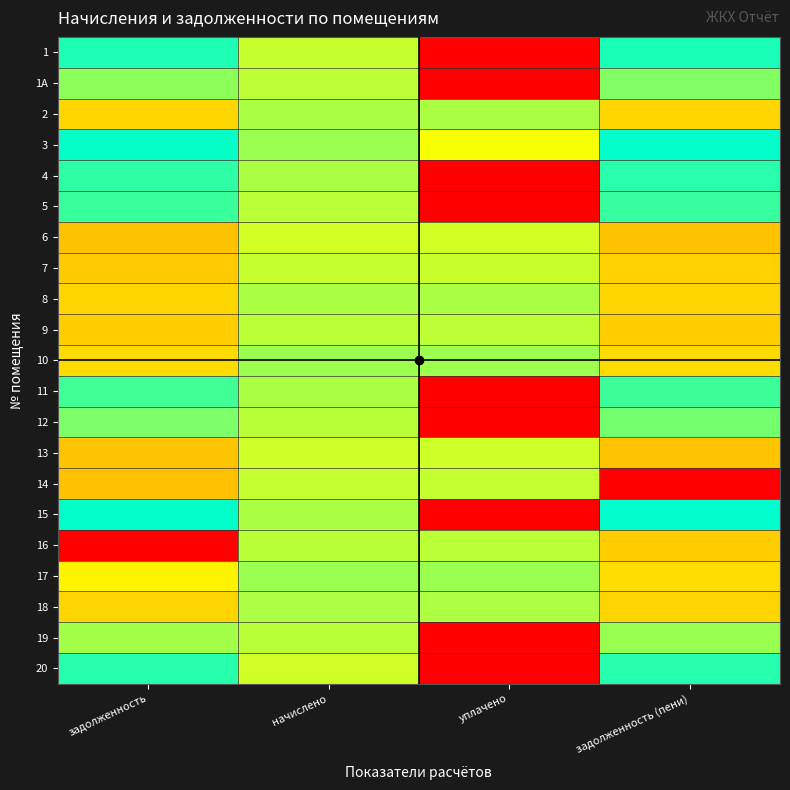

At how many categories does at least one series exceed 0?

4